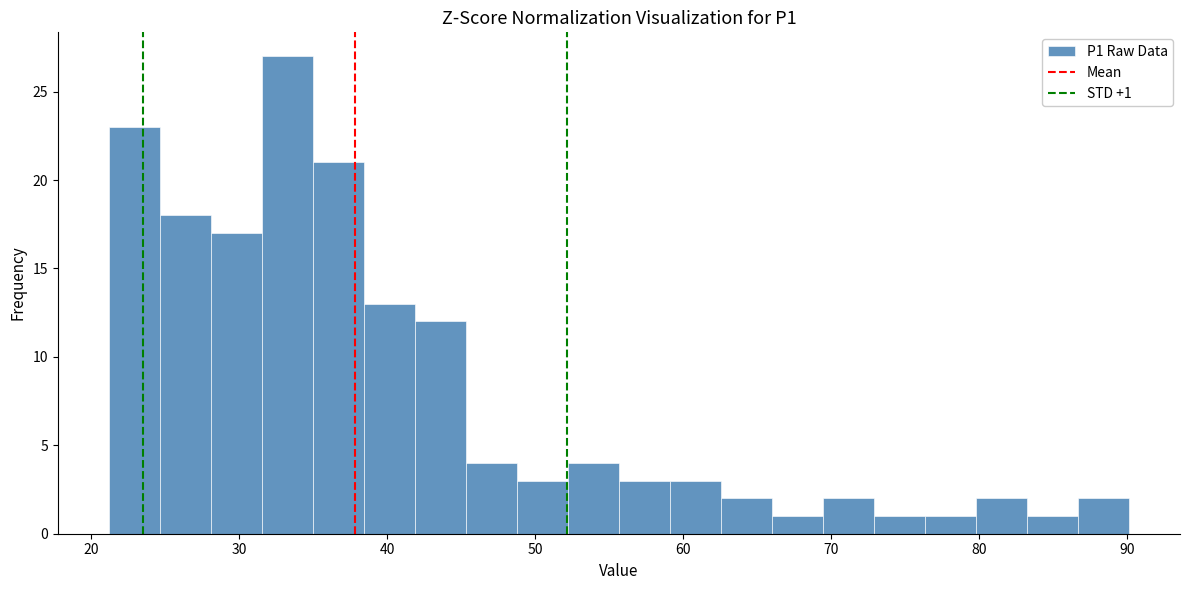

Around what value on the x-axis is the tallest bar? Give the approximate position of its centre, as read against the axis.

33